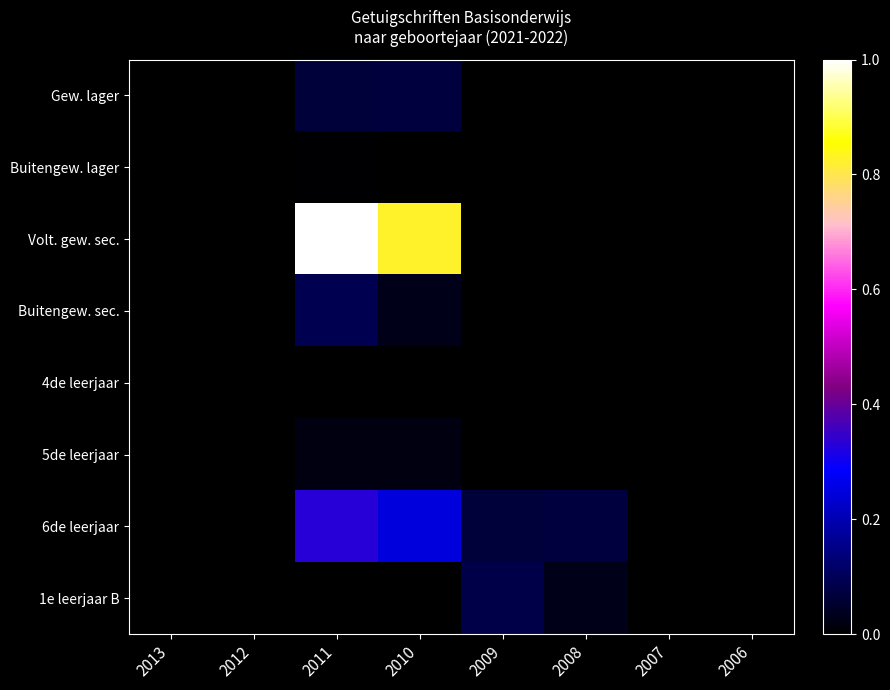

Reading right to left, transcribe all the data shown in this chart.

Gew. lager: 2006=0.0	2007=0.0	2008=0.0	2009=0.0	2010=0.1	2011=0.1	2012=0.0	2013=0.0
Buitengew. lager: 2006=0.0	2007=0.0	2008=0.0	2009=0.0	2010=0.0	2011=0.0	2012=0.0	2013=0.0
Volt. gew. sec.: 2006=0.0	2007=0.0	2008=0.0	2009=0.0	2010=0.8	2011=1.0	2012=0.0	2013=0.0
Buitengew. sec.: 2006=0.0	2007=0.0	2008=0.0	2009=0.0	2010=0.0	2011=0.1	2012=0.0	2013=0.0
4de leerjaar: 2006=0.0	2007=0.0	2008=0.0	2009=0.0	2010=0.0	2011=0.0	2012=0.0	2013=0.0
5de leerjaar: 2006=0.0	2007=0.0	2008=0.0	2009=0.0	2010=0.0	2011=0.0	2012=0.0	2013=0.0
6de leerjaar: 2006=0.0	2007=0.0	2008=0.1	2009=0.1	2010=0.2	2011=0.3	2012=0.0	2013=0.0
1e leerjaar B: 2006=0.0	2007=0.0	2008=0.0	2009=0.1	2010=0.0	2011=0.0	2012=0.0	2013=0.0